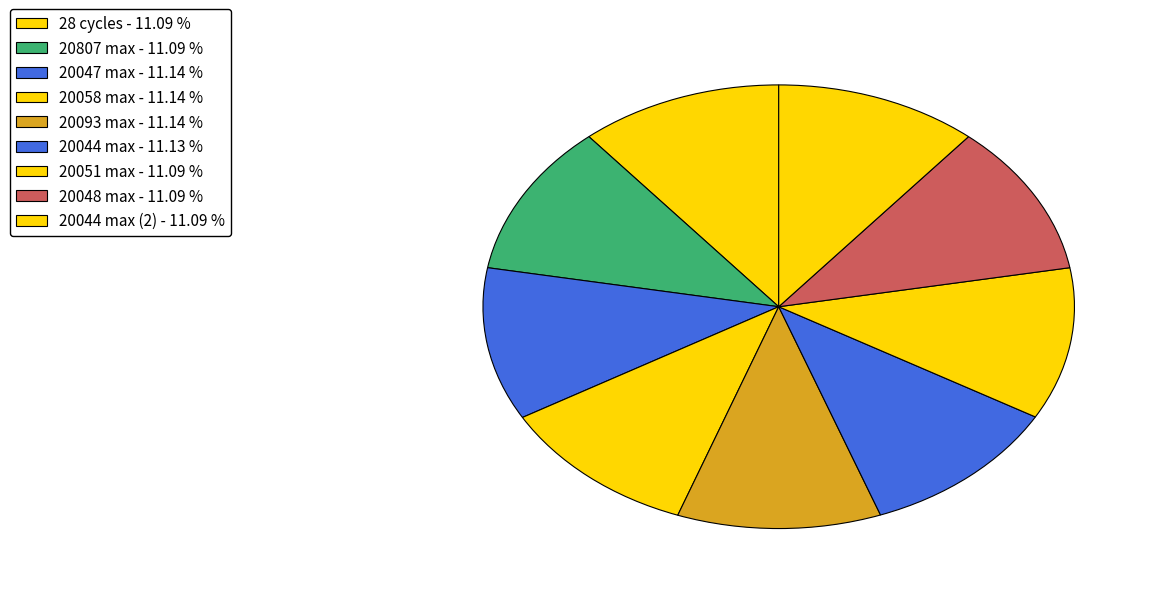

Count the number of slices in the pie.

9